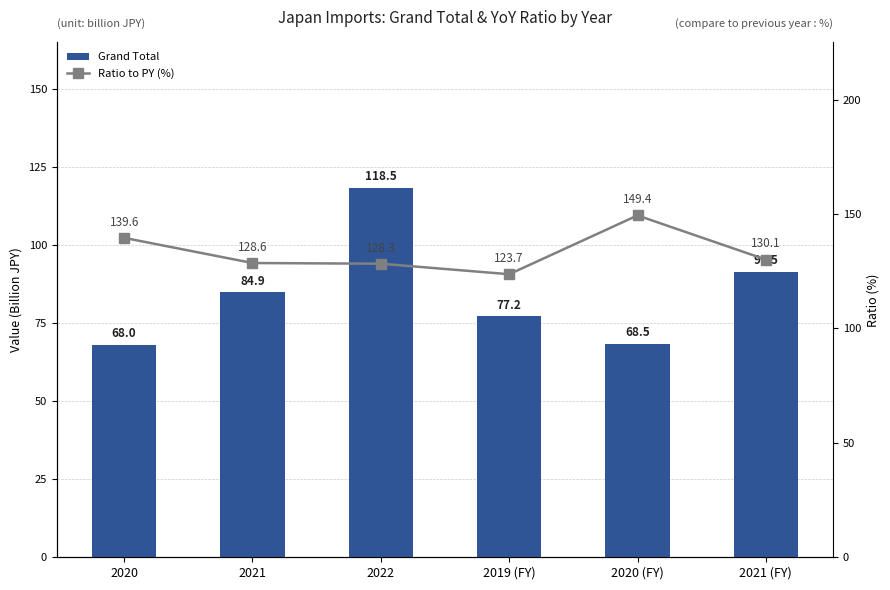

The Grand Total series shows 140.1 at 2021. True or false?

False